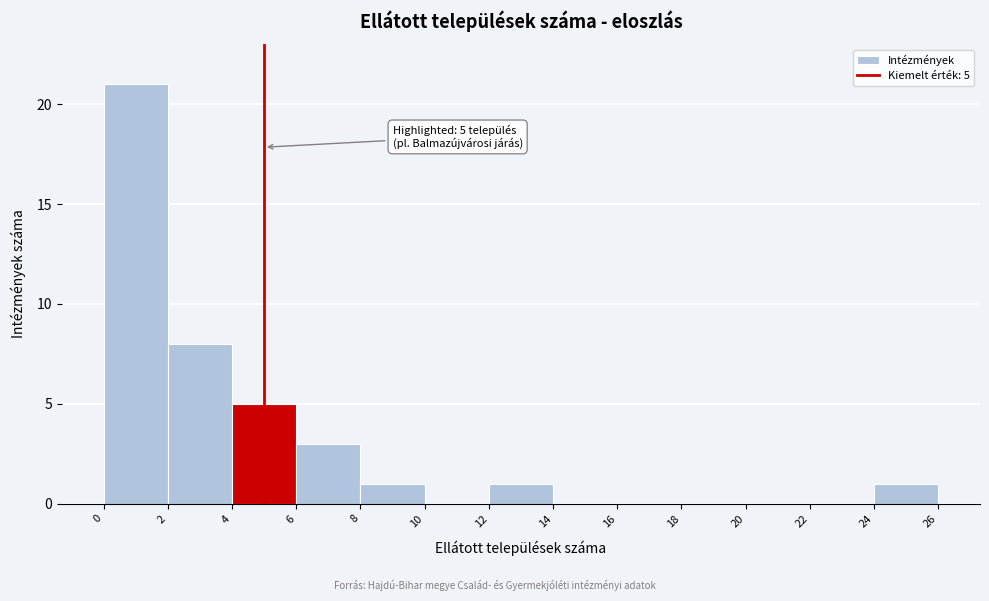

Which range on the x-axis has the tallest bar?

0 to 2